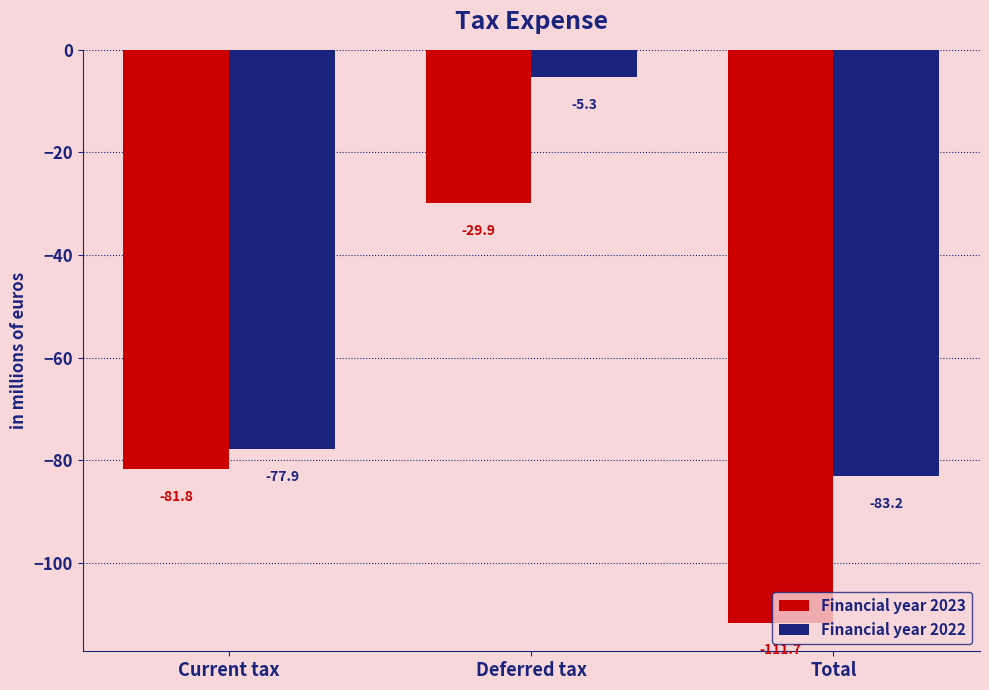

The value of Financial year 2022 at Total is -83.2. True or false?

True